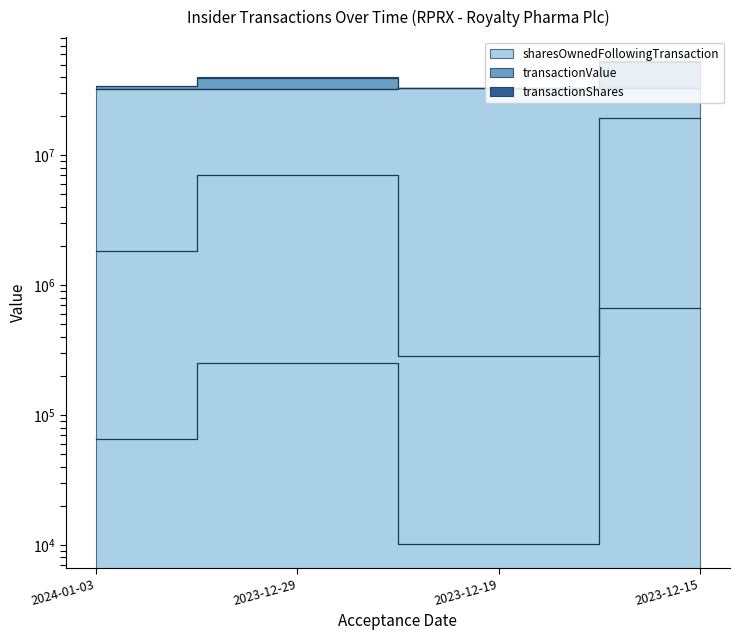

Is the value of transactionShares at 2024-01-03 greater than the value of sharesOwnedFollowingTransaction at 2023-12-29?

No